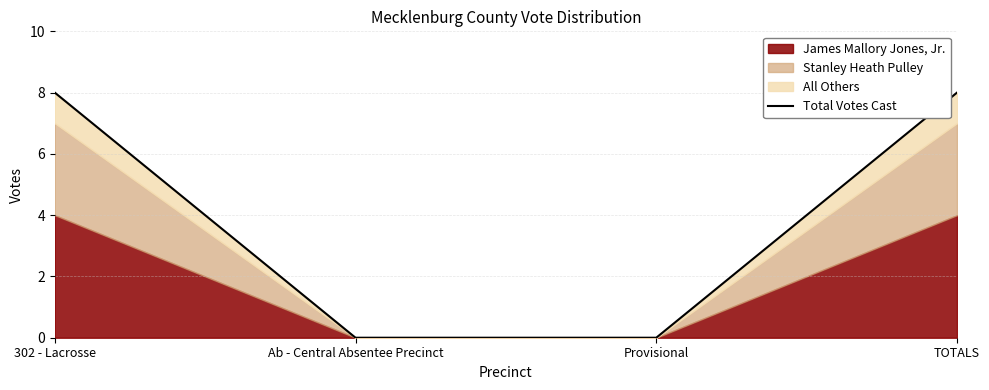

Which label corresponds to the smallest value in the chart?

Ab - Central Absentee Precinct